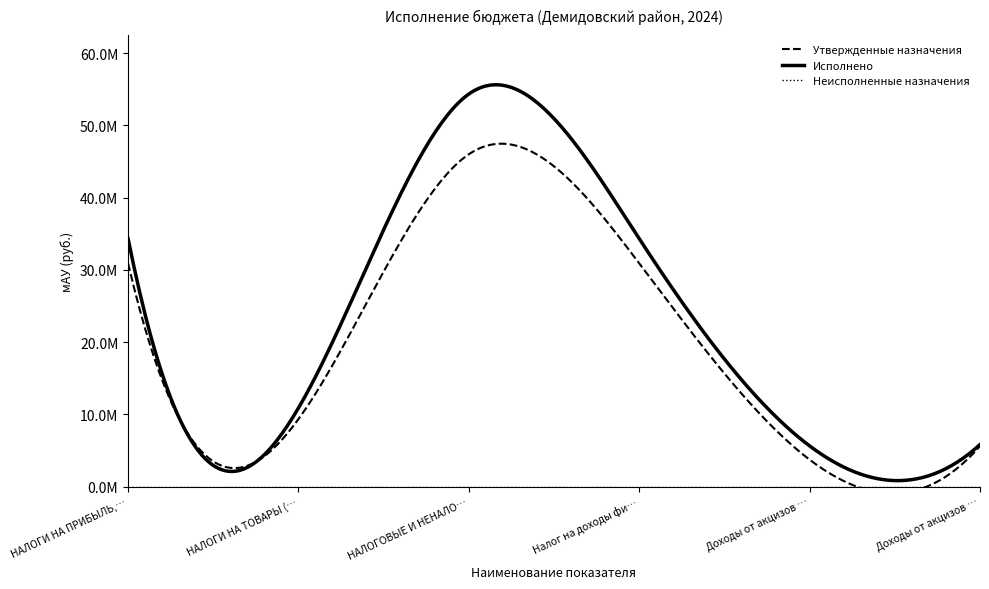

Read the value at Налог на доходы физических лиц.

34316407.3